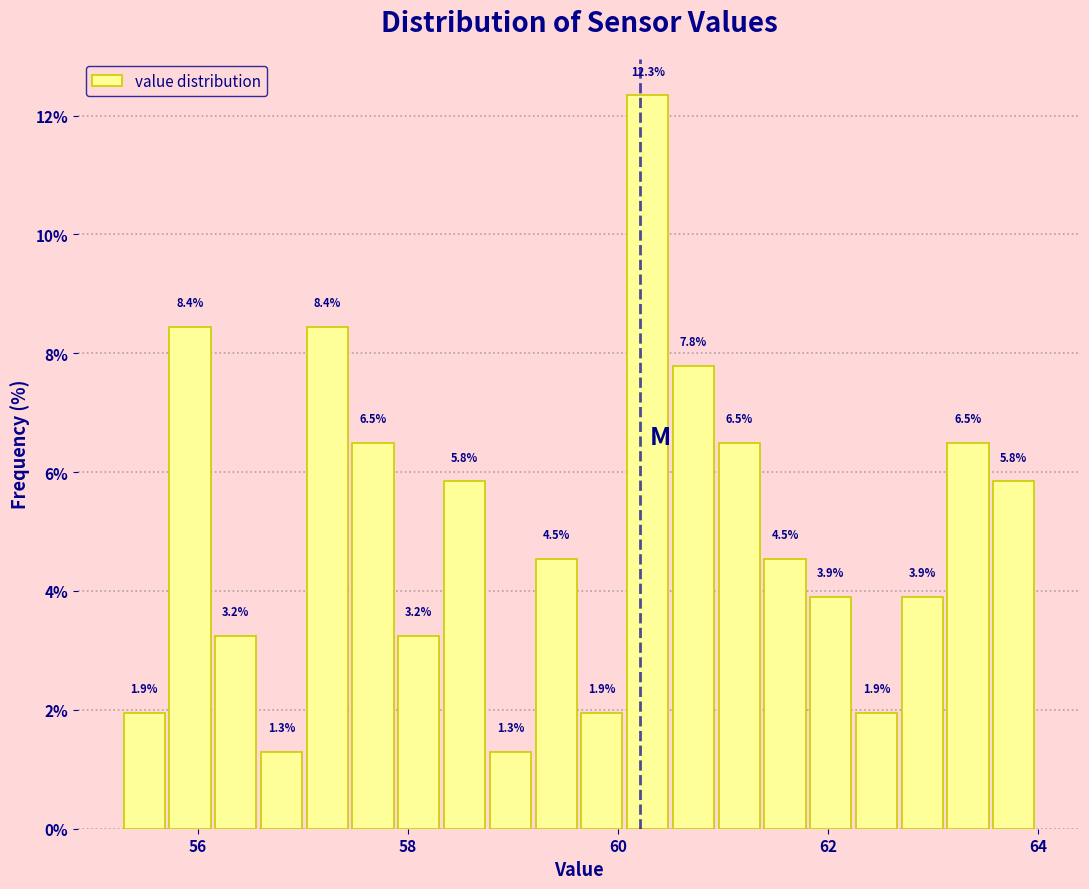

Around what value on the x-axis is the tallest bar? Give the approximate position of its centre, as read against the axis.

60.2